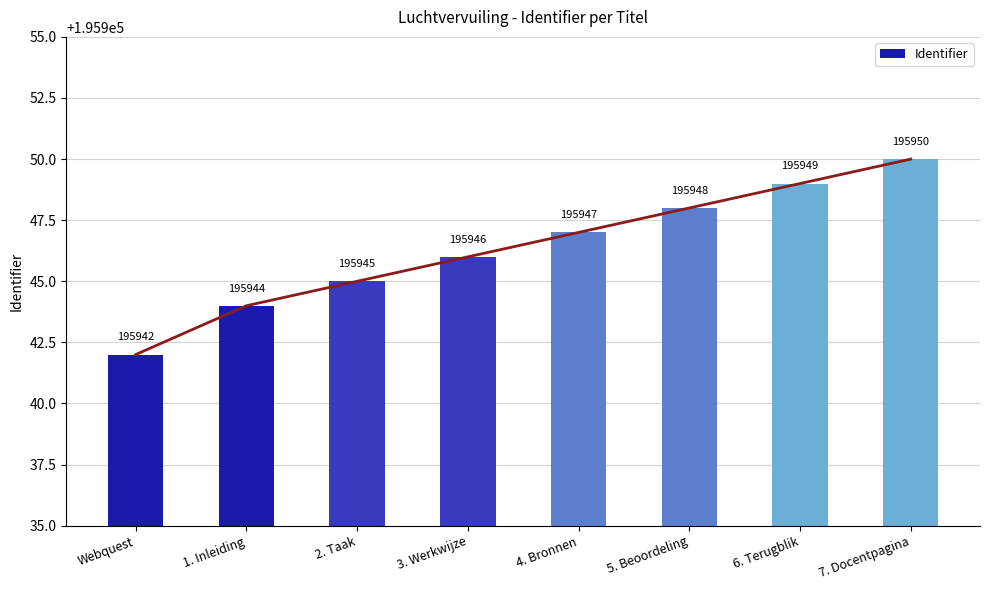

Reading right to left, what are all the values shown in this chart?

7. Docentpagina=195950	6. Terugblik=195949	5. Beoordeling=195948	4. Bronnen=195947	3. Werkwijze=195946	2. Taak=195945	1. Inleiding=195944	Webquest=195942